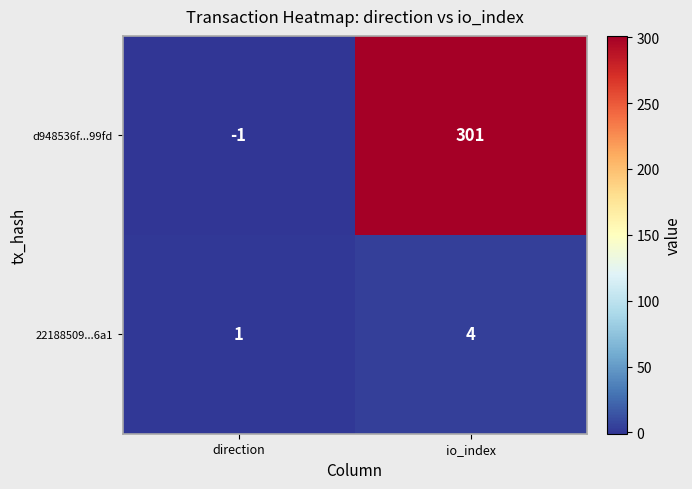

Reading right to left, extract all data points from this chart.

d948536f...99fd: io_index=301	direction=-1
22188509...6a1: io_index=4	direction=1